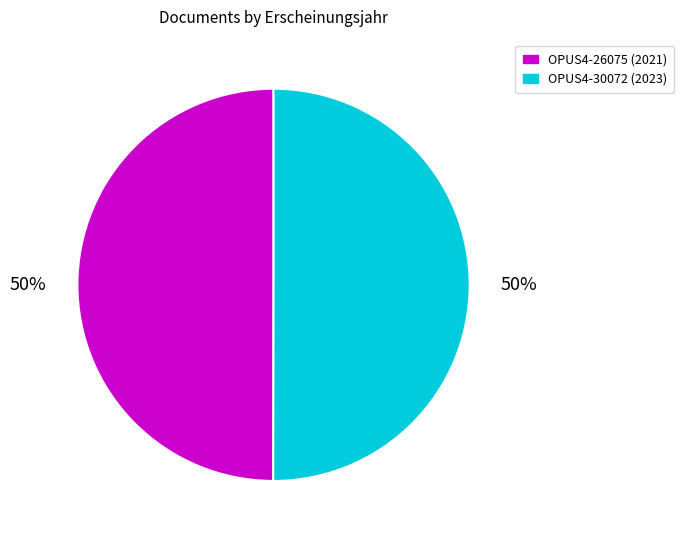

What is the ratio of the value at OPUS4-26075 to the value at OPUS4-30072?

1.0